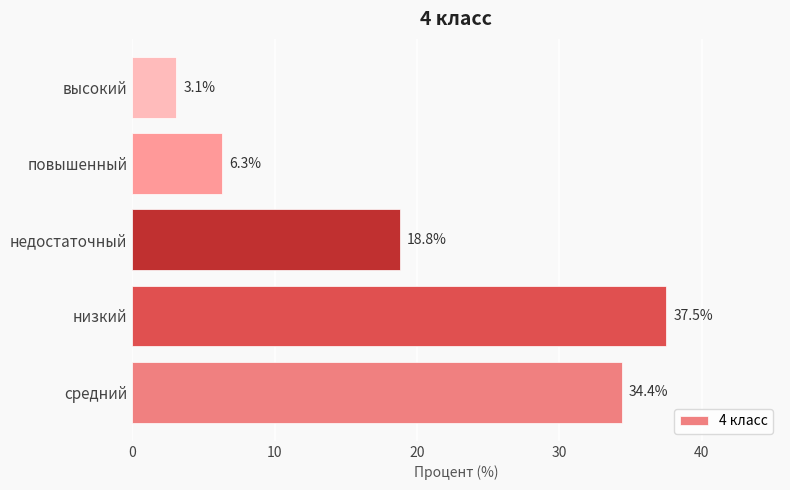

List the labels in order of value, largest first.

низкий, средний, недостаточный, повышенный, высокий